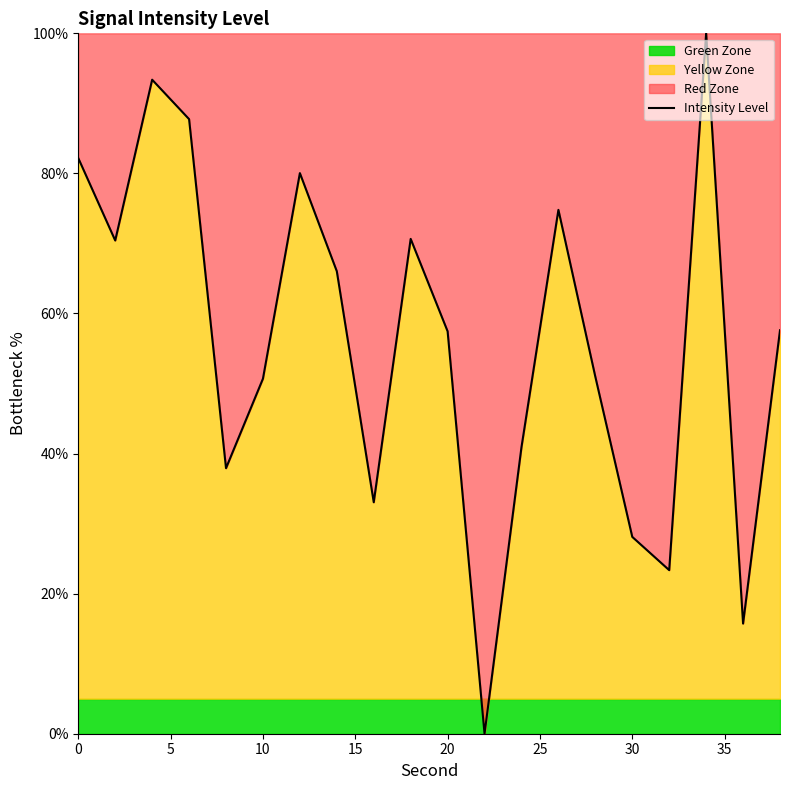

What is the maximum value for Intensity Level?

100.0